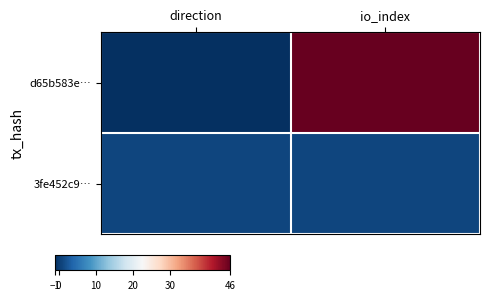

Which has a higher value, direction or io_index?

io_index